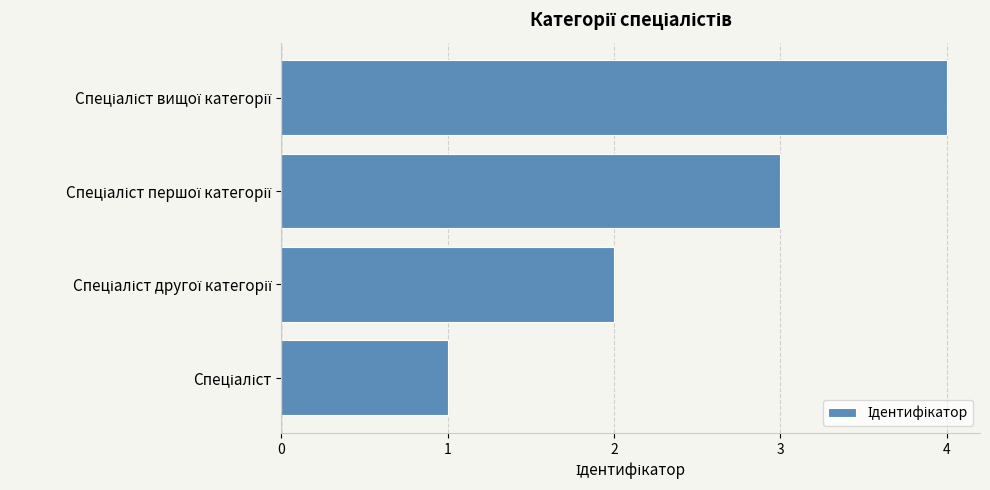

What is the greatest value displayed?

4